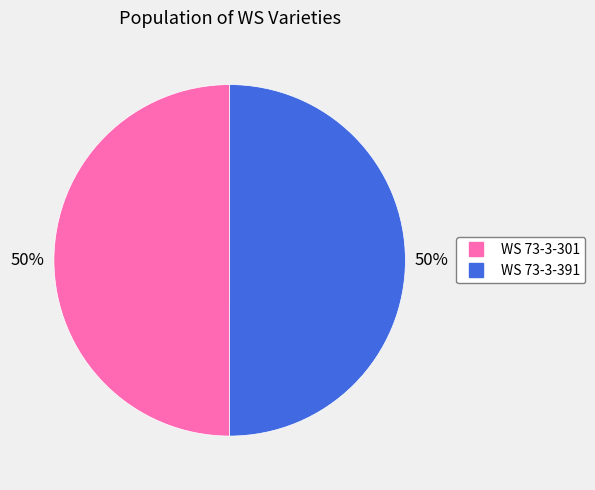

True or false: WS 73-3-301 accounts for 50% of the total.

True